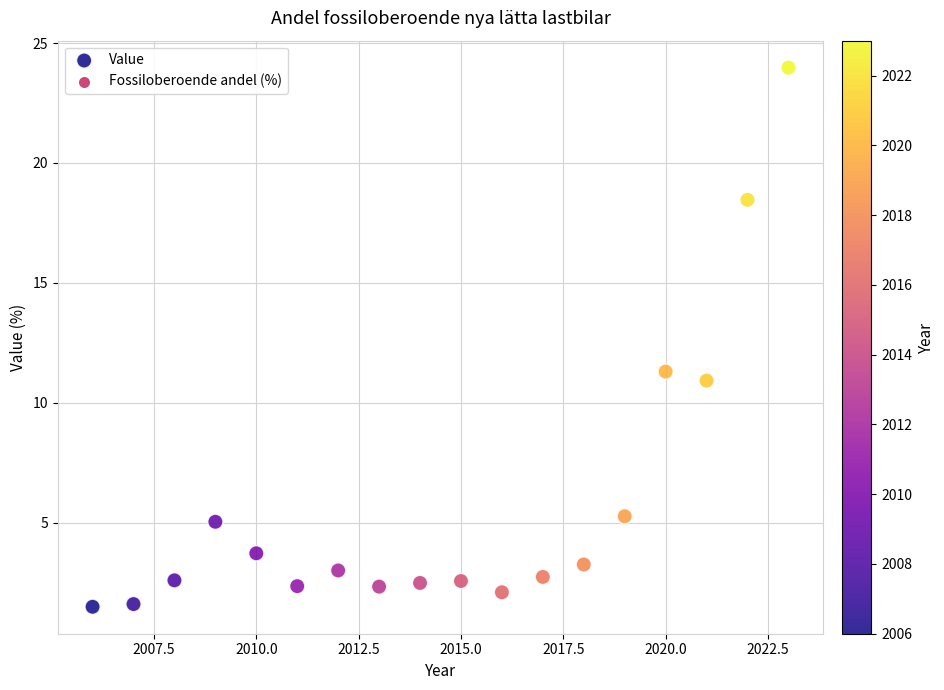

What is the range of X values (max minus min)?

17.0